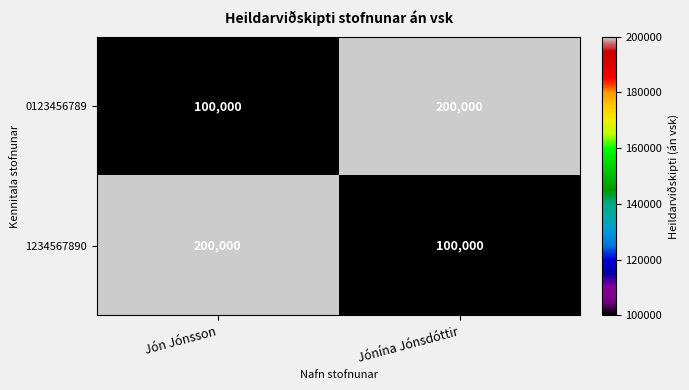

What is the minimum value shown in the chart?

100000